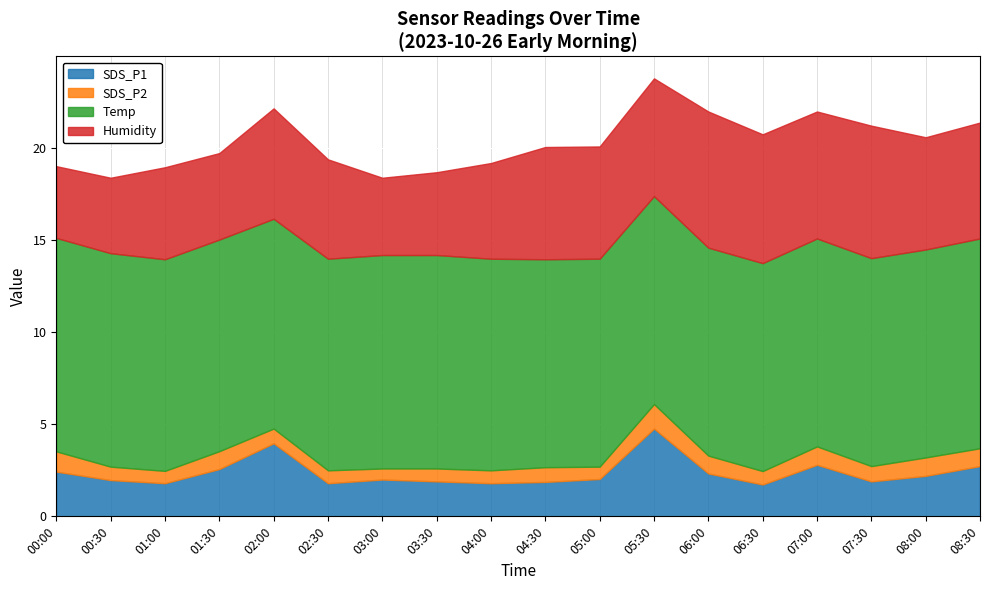

Is it true that Humidity equals 7.0 at 06:30?

True